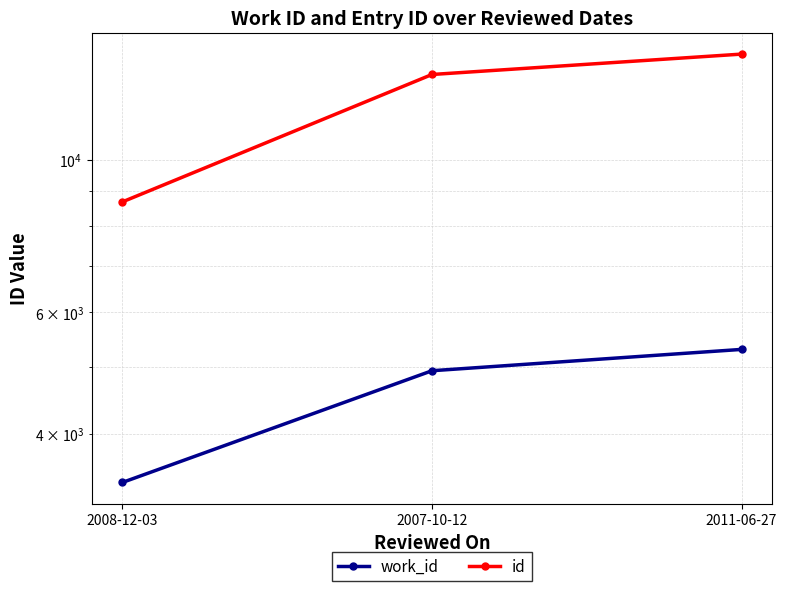

What position from the left is 2007-10-12?

2